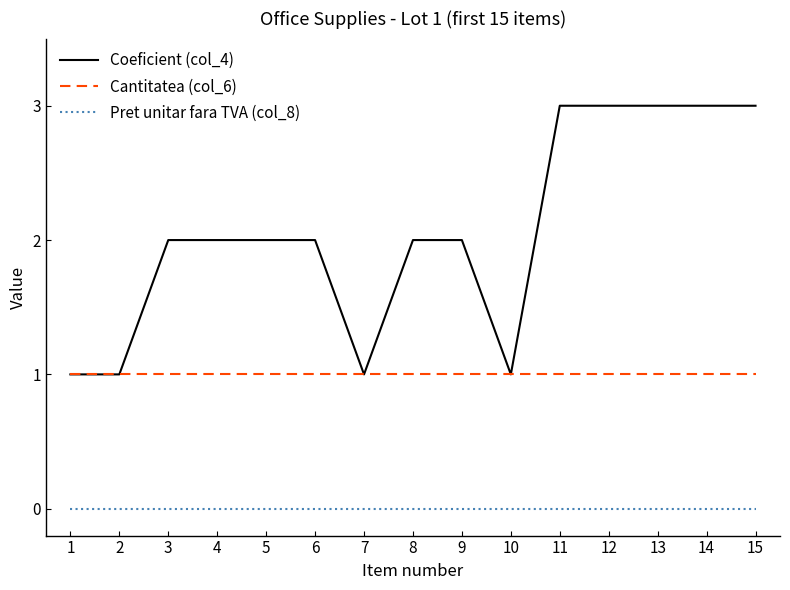

Is the value of Cantitatea (col_6) at 8 greater than the value of Coeficient (col_4) at 15?

No